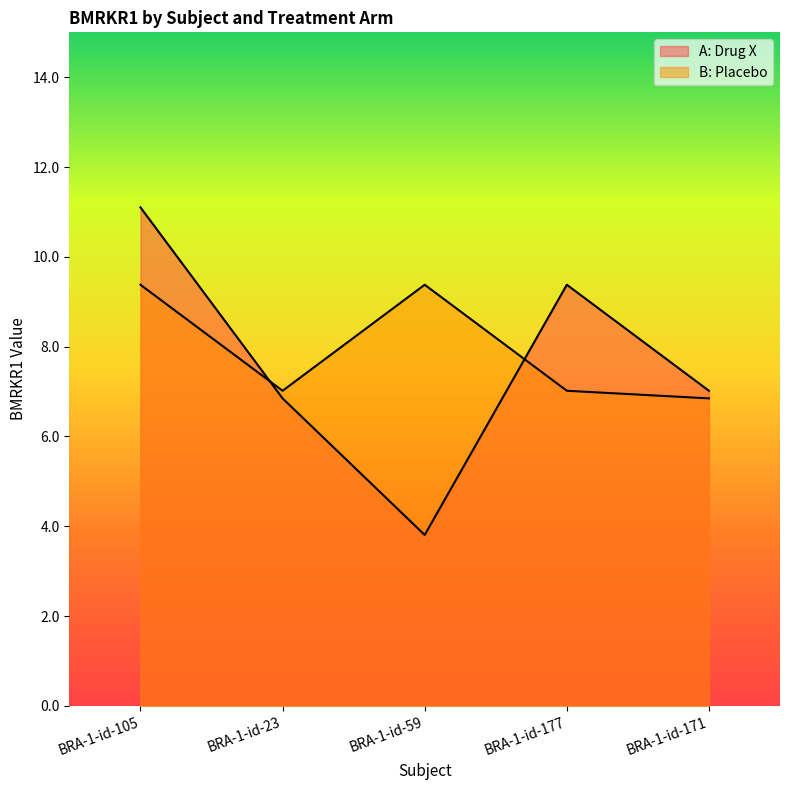

What is the difference between the B: Placebo values at BRA-1-id-171 and BRA-1-id-177?

0.2